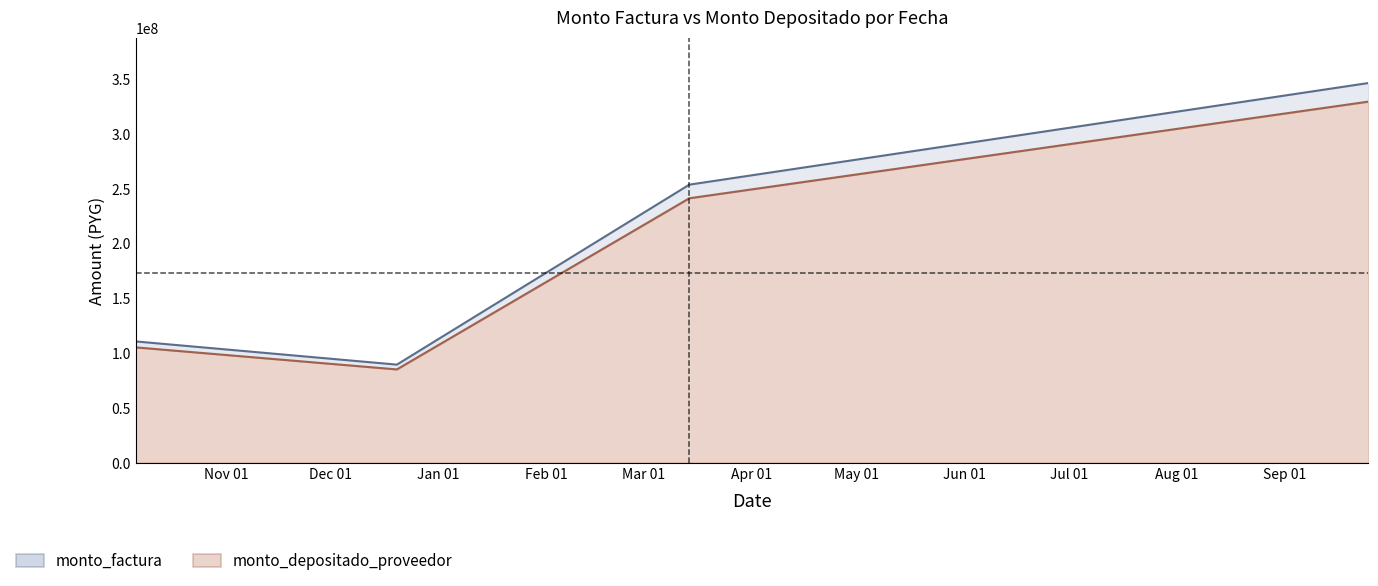

What is the maximum value shown in the chart?

346351000